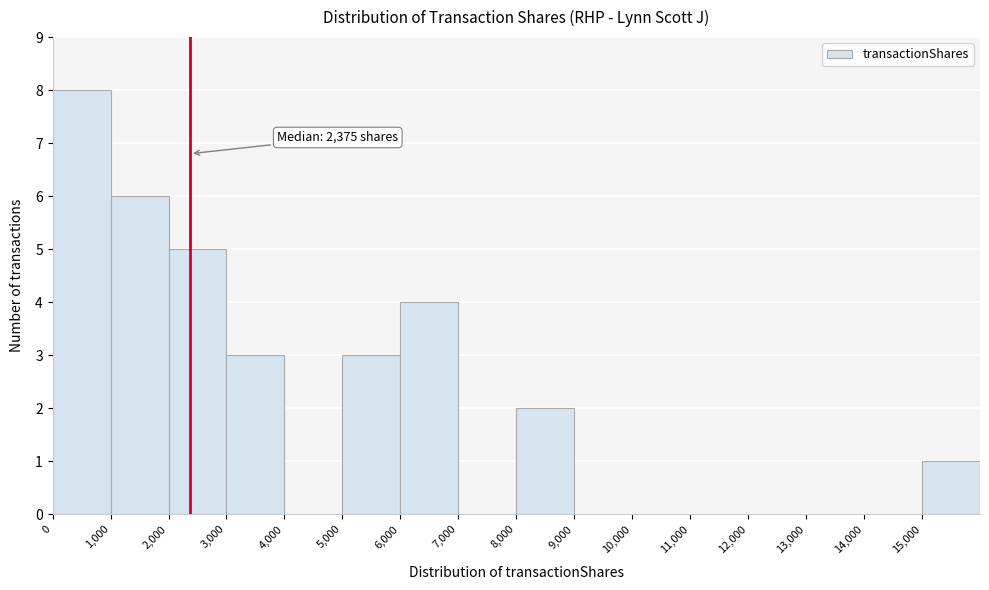

Over which range of the x-axis is the bar tallest?

0 to 1000